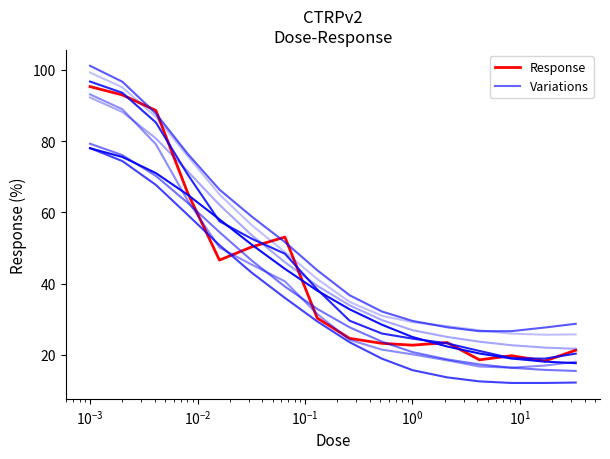

Reading left to right, what are all the values shown in this chart?

95.3	93.0	88.6	65.5	46.6	50.3	53.1	30.3	24.6	23.2	22.7	23.4	18.6	19.8	18.3	21.3